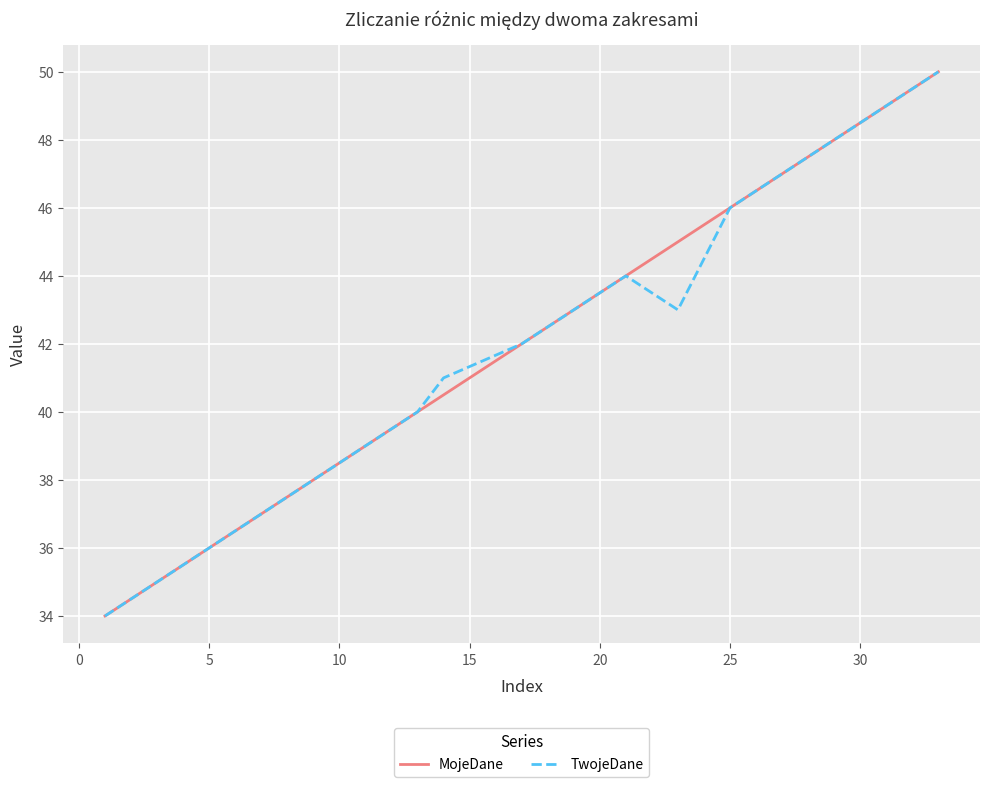

What is the highest value of the MojeDane series?

50